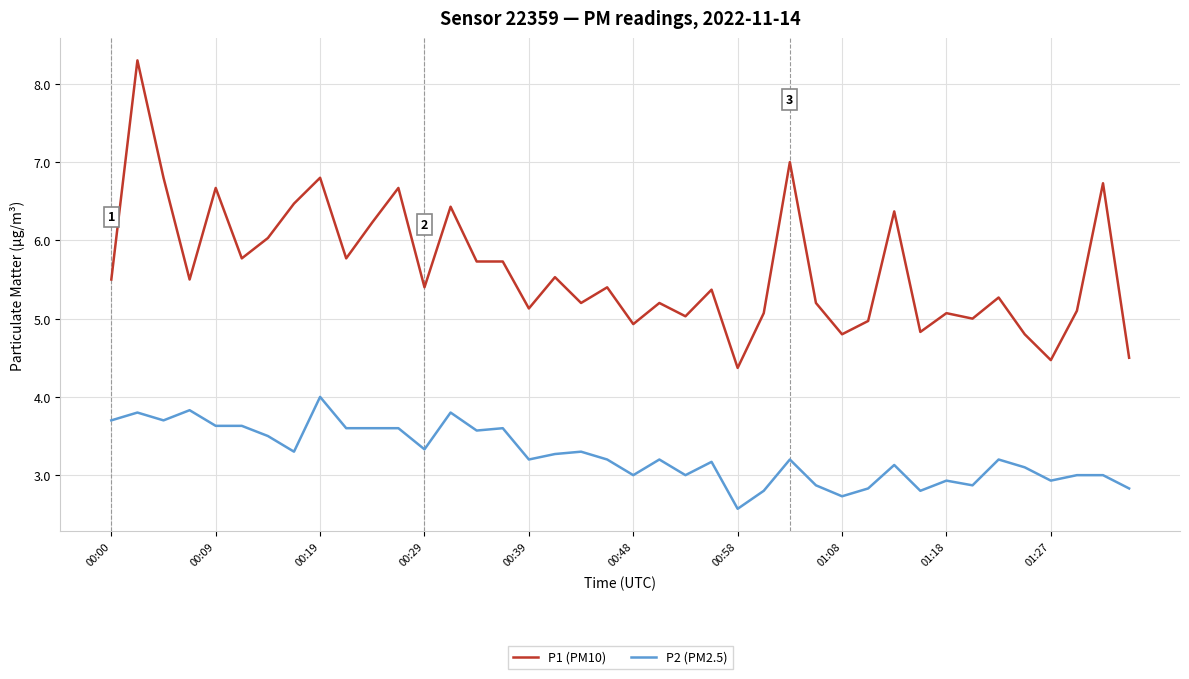

Which series has the largest range (max minus min)?

P1 (PM10)